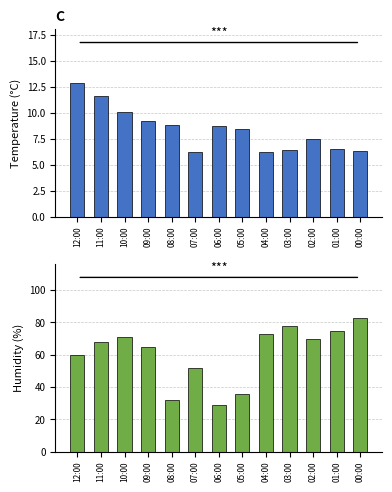

Reading left to right, transcribe all the data shown in this chart.

Temperature (°C): 12:00=12.9	11:00=11.6	10:00=10.1	09:00=9.2	08:00=8.8	07:00=6.2	06:00=8.7	05:00=8.4	04:00=6.2	03:00=6.4	02:00=7.5	01:00=6.5	00:00=6.3
Humidity (%): 12:00=60.0	11:00=68.0	10:00=71.0	09:00=65.0	08:00=32.0	07:00=52.0	06:00=29.0	05:00=36.0	04:00=73.0	03:00=78.0	02:00=70.0	01:00=75.0	00:00=83.0